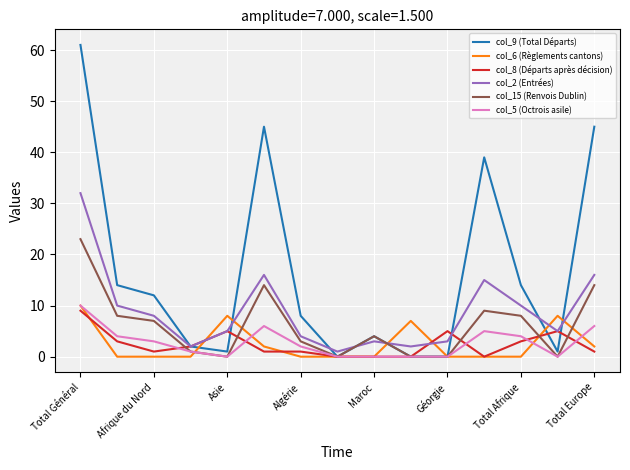

Which series has the widest spread of values?

col_9 (Total Départs)